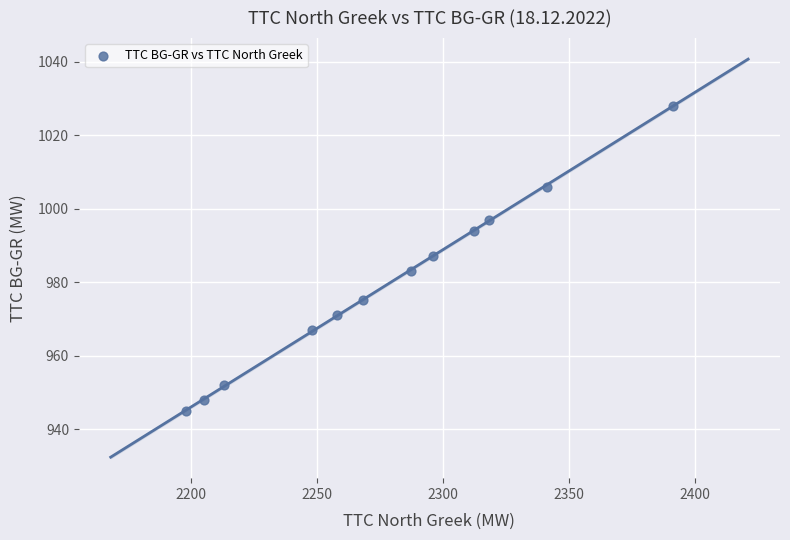

What is the average X value?

2278